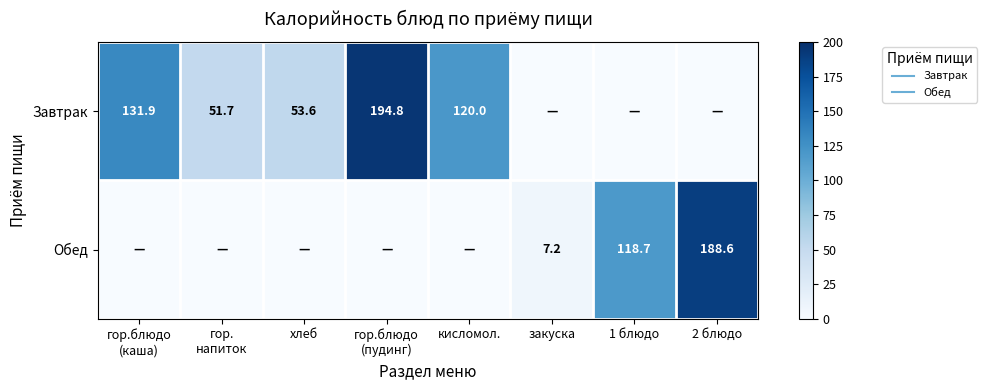

How many series are shown in this chart?

2